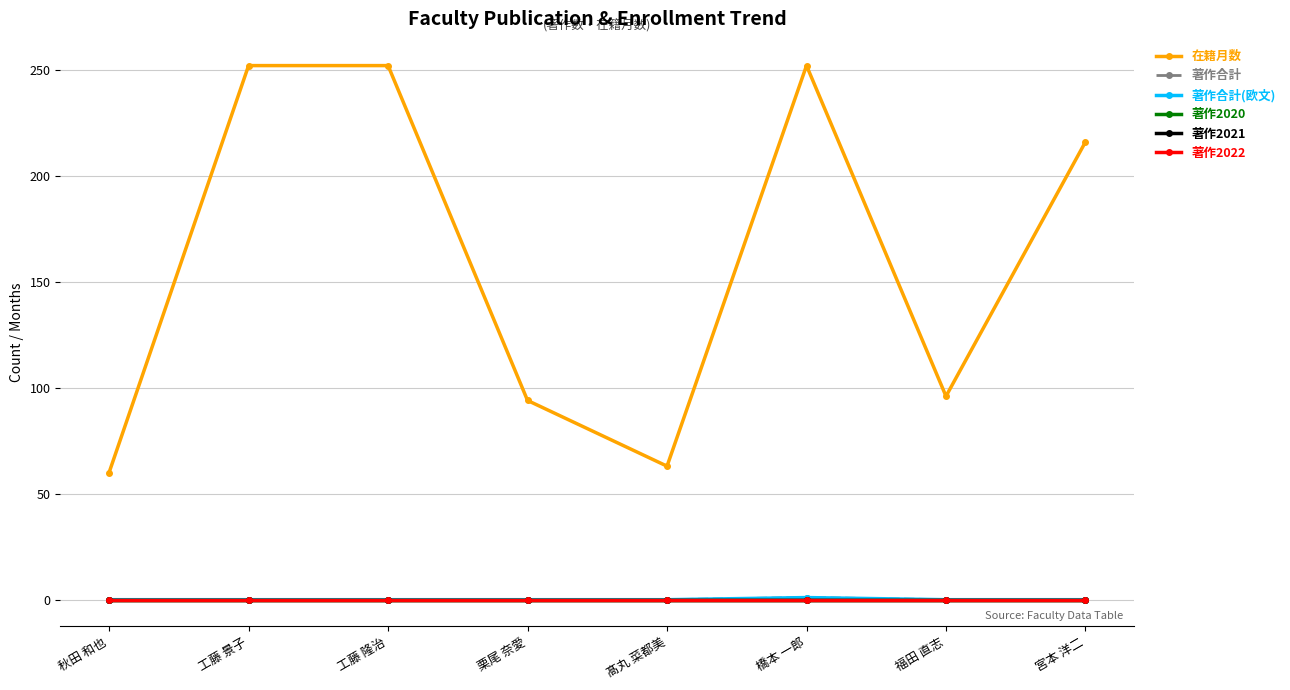

What is the lowest value of the 在籍月数 series?

60